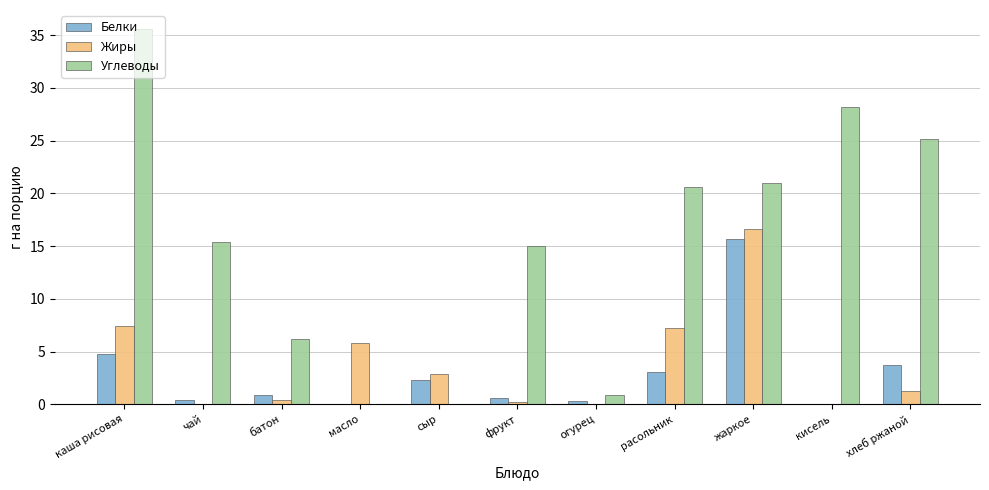

Between батон and жаркое, which series saw the biggest shift?

Жиры